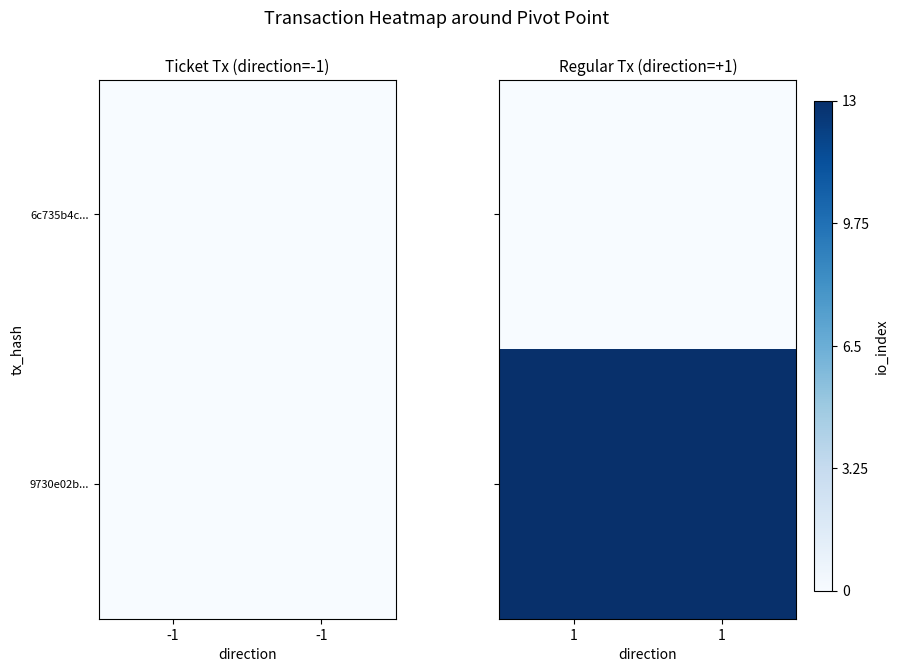

The 6c735b4c... series shows 0 at 1. True or false?

True